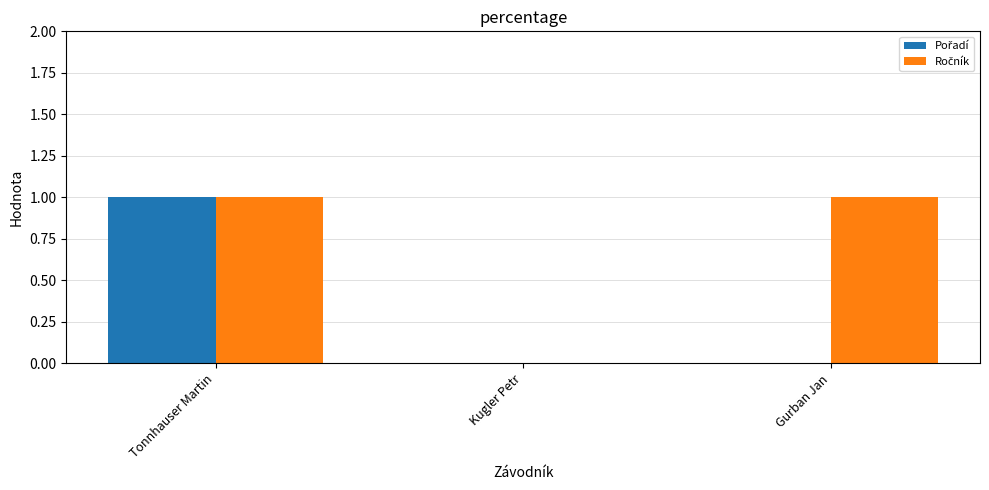

At which category is the sum across all series the highest?

Tonnhauser Martin